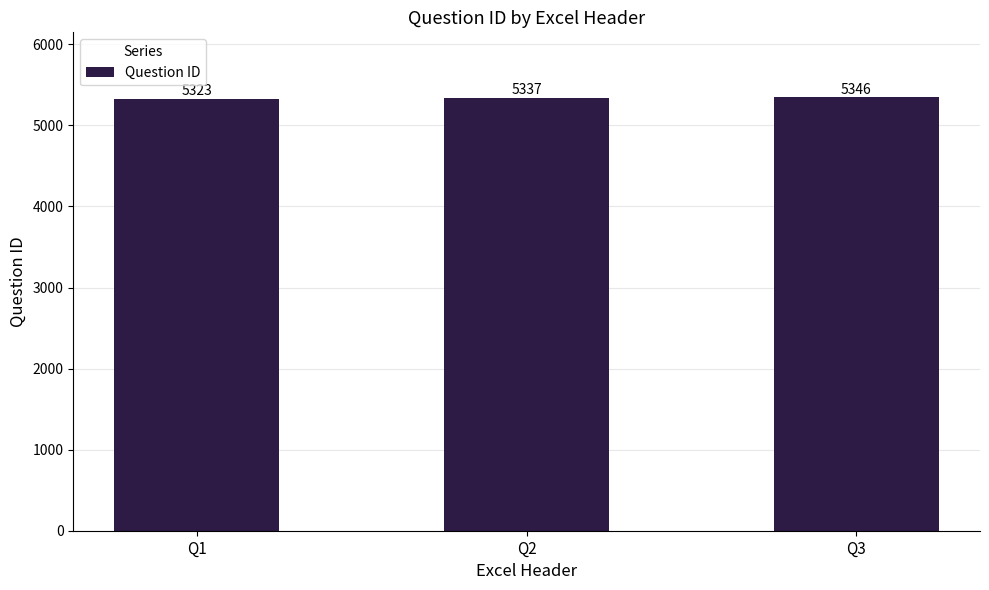

What is the value of the 2nd bar from the left?

5337